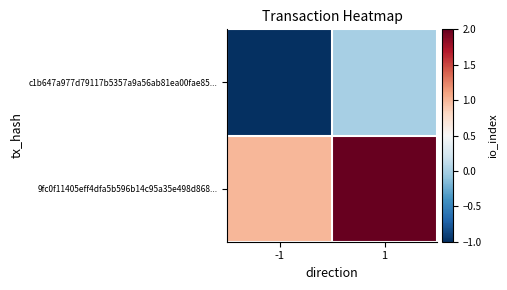

How many series are shown in this chart?

2